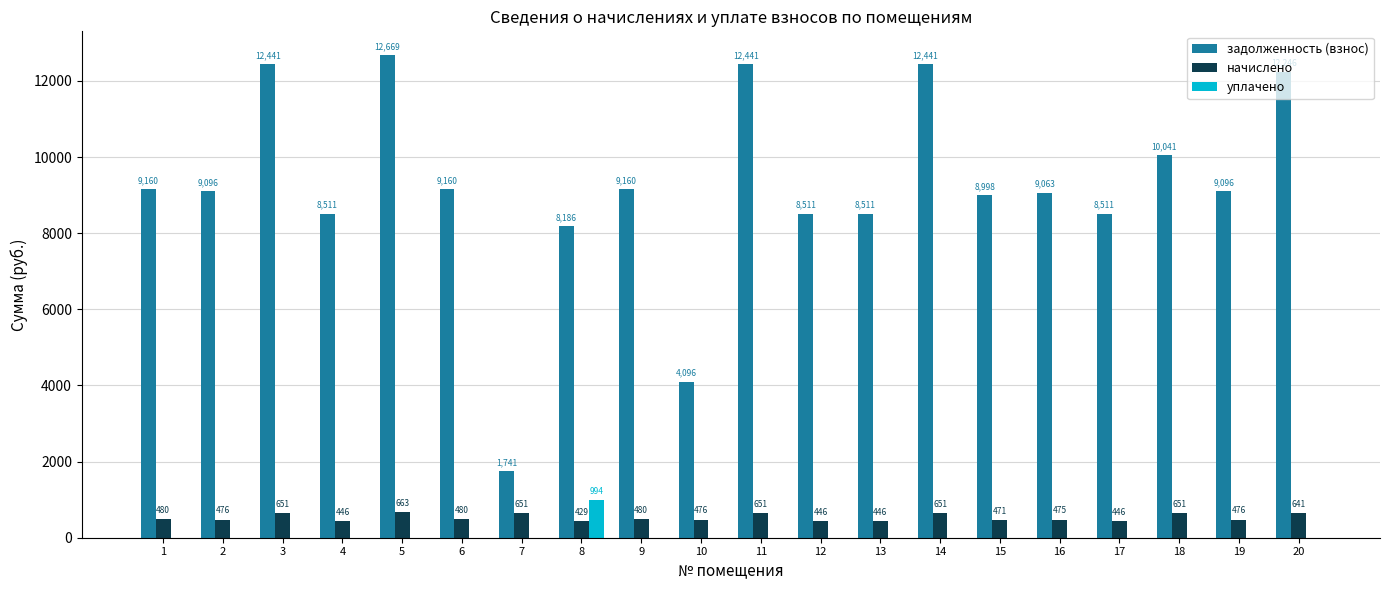

The value of начислено at 10 is 476.3. True or false?

True